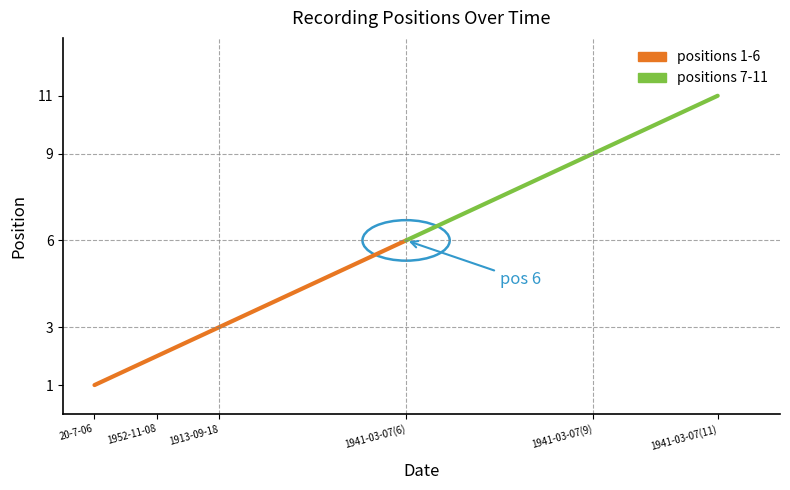

True or false: positions 7-11 and positions 1-6 cross at least once.

False